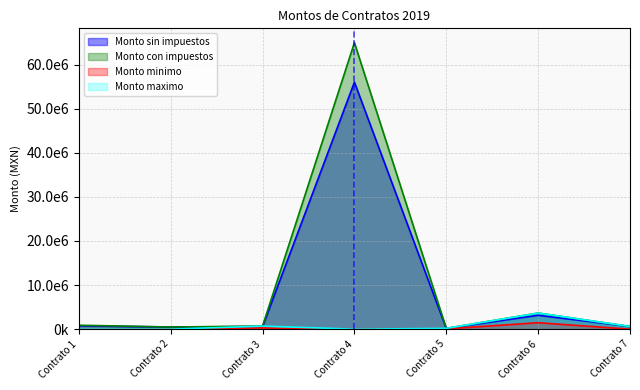

What is the difference between the Monto con impuestos values at Contrato 2 and Contrato 6?

3167199.5